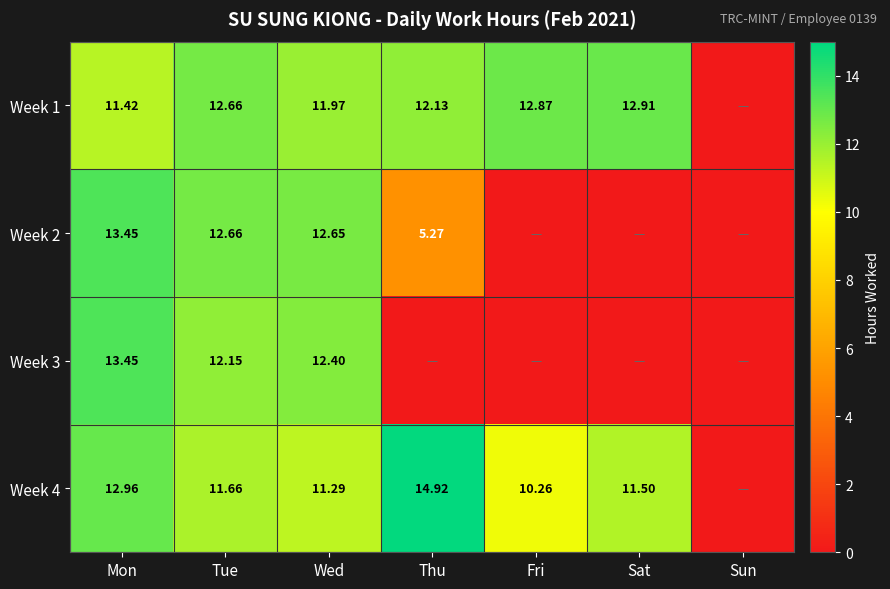

Is the value of Week 3 at Mon greater than the value of Week 1 at Mon?

Yes